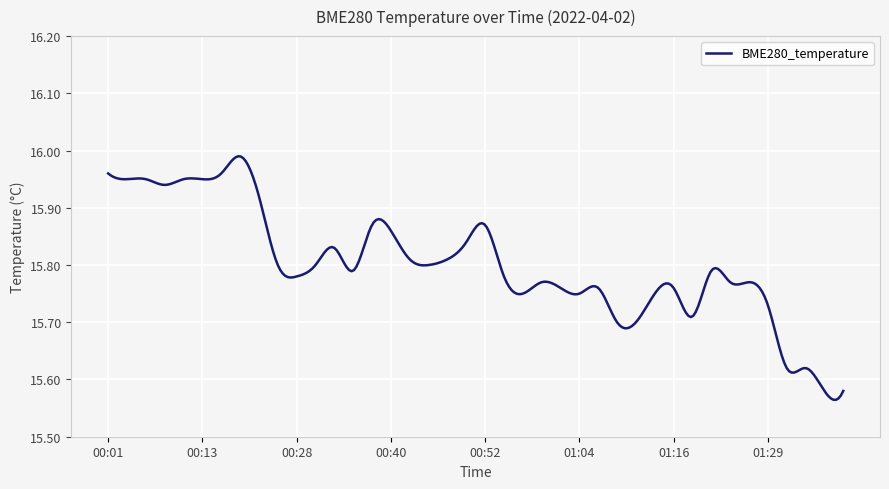

What is the difference between the maximum and minimum values?

0.4